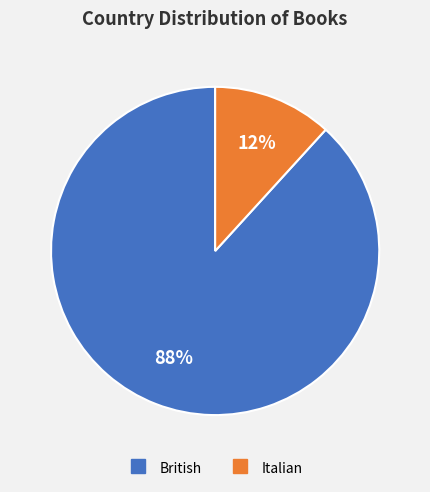

To the nearest percent, what is the difference between the Italian and British slice percentages?

76%